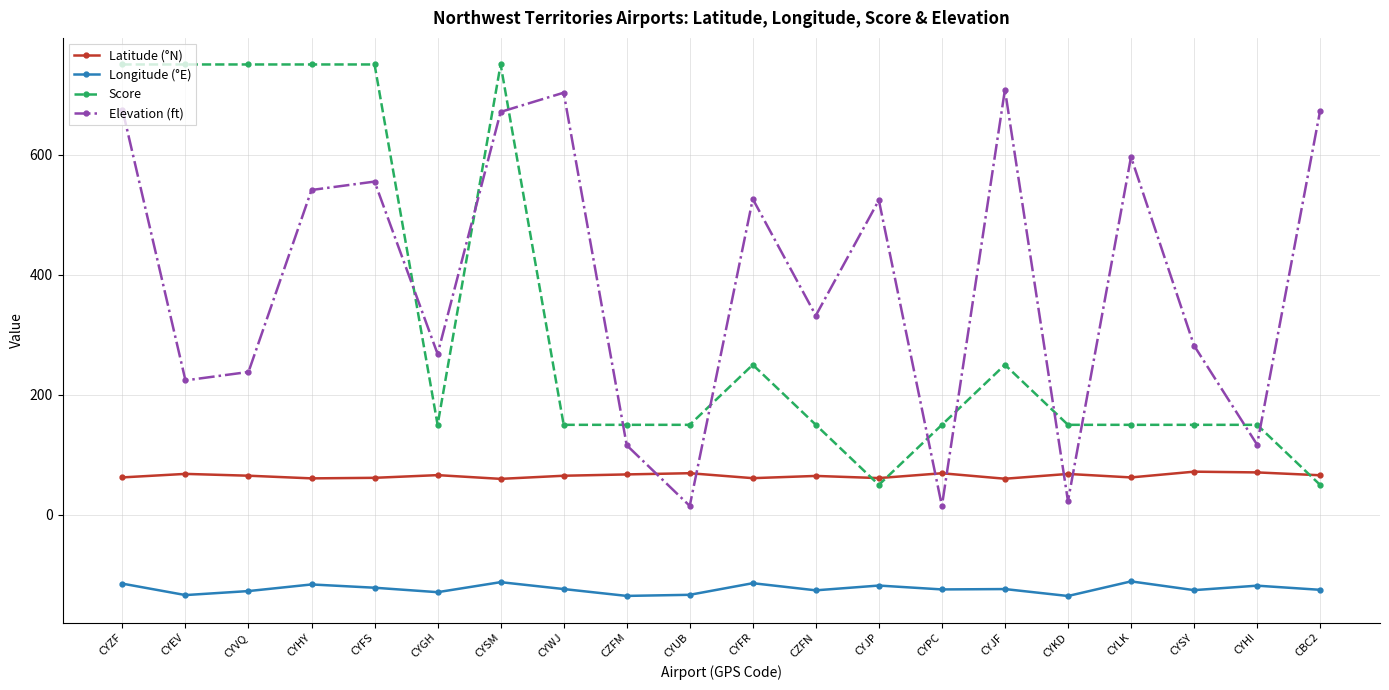

What value does the Elevation (ft) series have at CYZF?

675.0